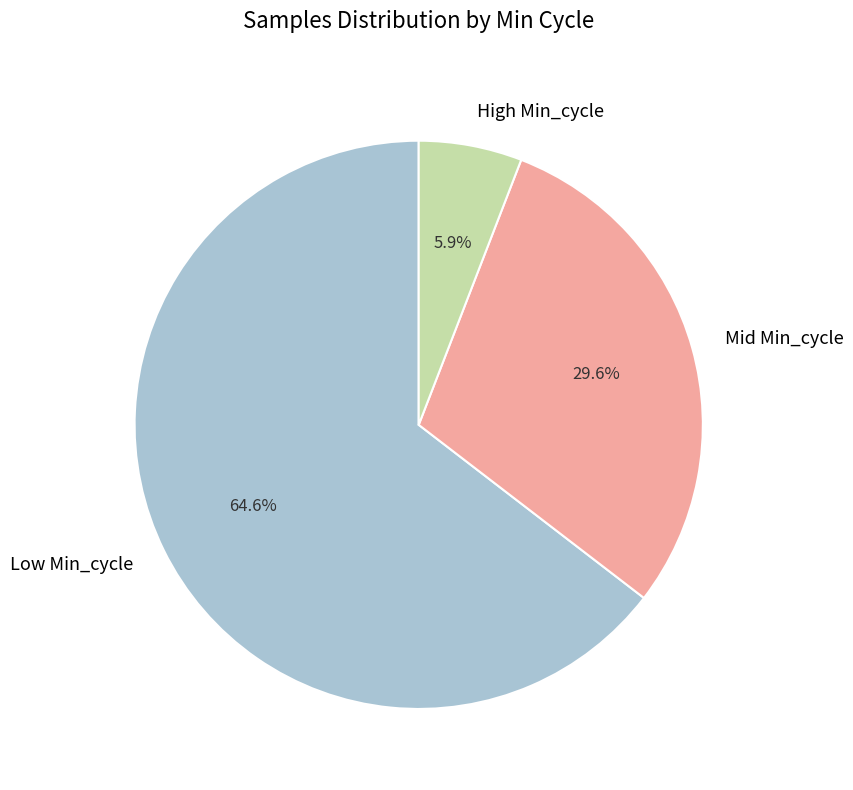

Rank the categories by value from highest to lowest.

Low Min_cycle, Mid Min_cycle, High Min_cycle